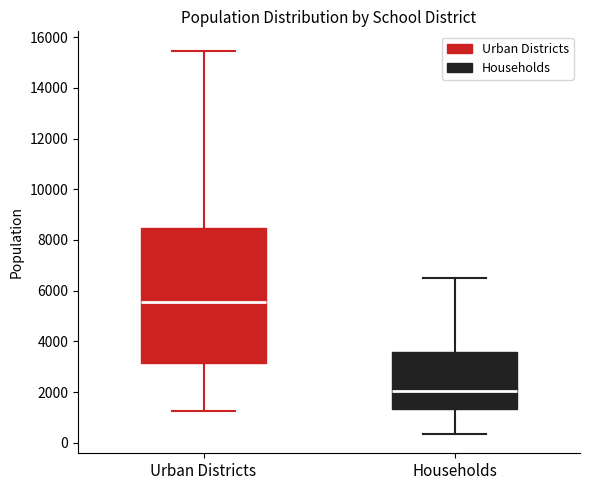

Reading left to right, read every box against the y-axis: the position of its median line, the range the box covers, and the ends of its whiskers. The values are not printed on the chart, so give them approximately, as read against the axis.

Urban Districts: median 5600, box 3200 to 8400, whiskers 1200 to 15400
Households: median 2000, box 1400 to 3600, whiskers 400 to 6400